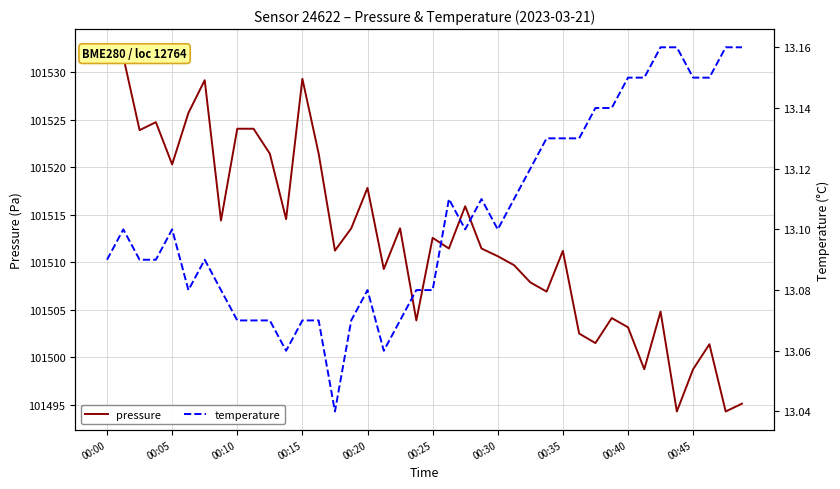

Rank the series by their maximum value, from highest to lowest.

pressure, temperature